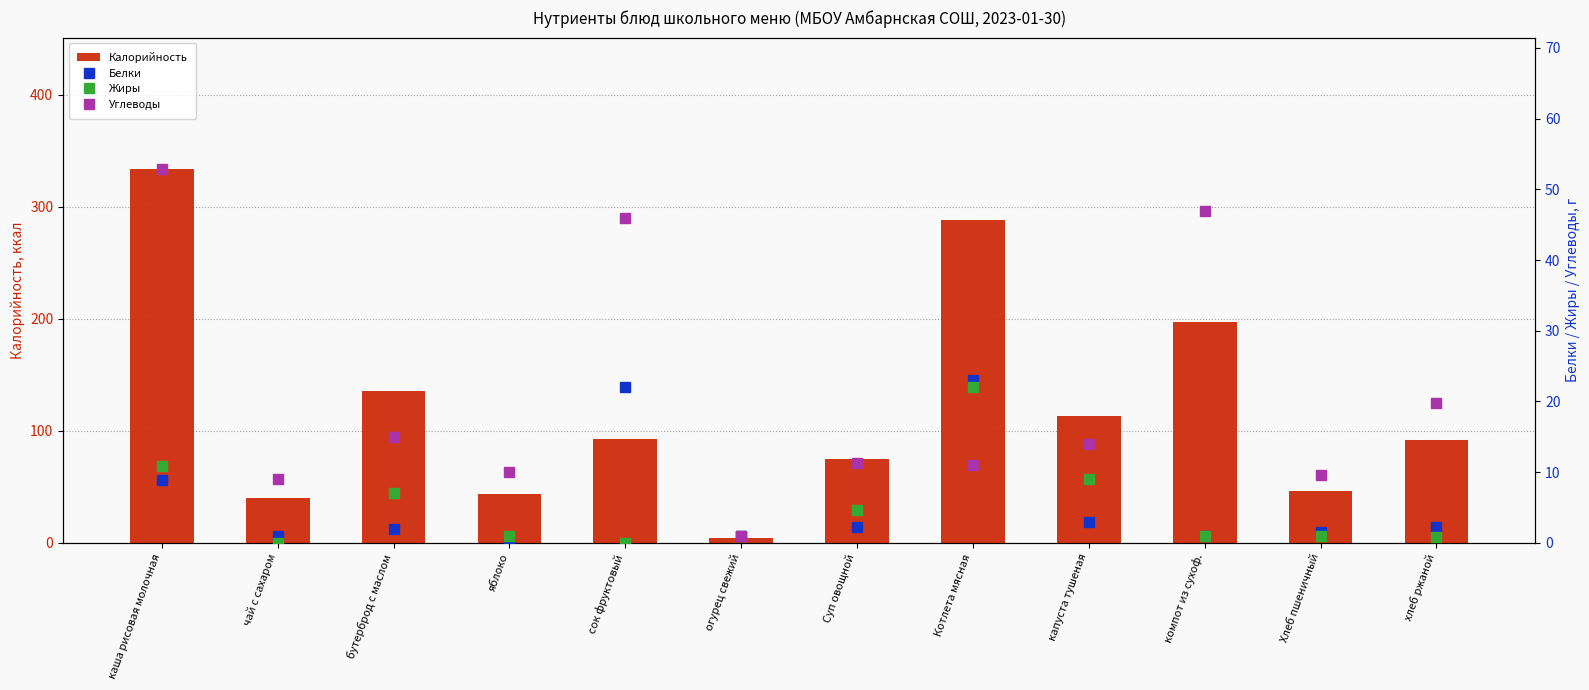

The Белки series shows 8.6 at сок фруктовый. True or false?

False